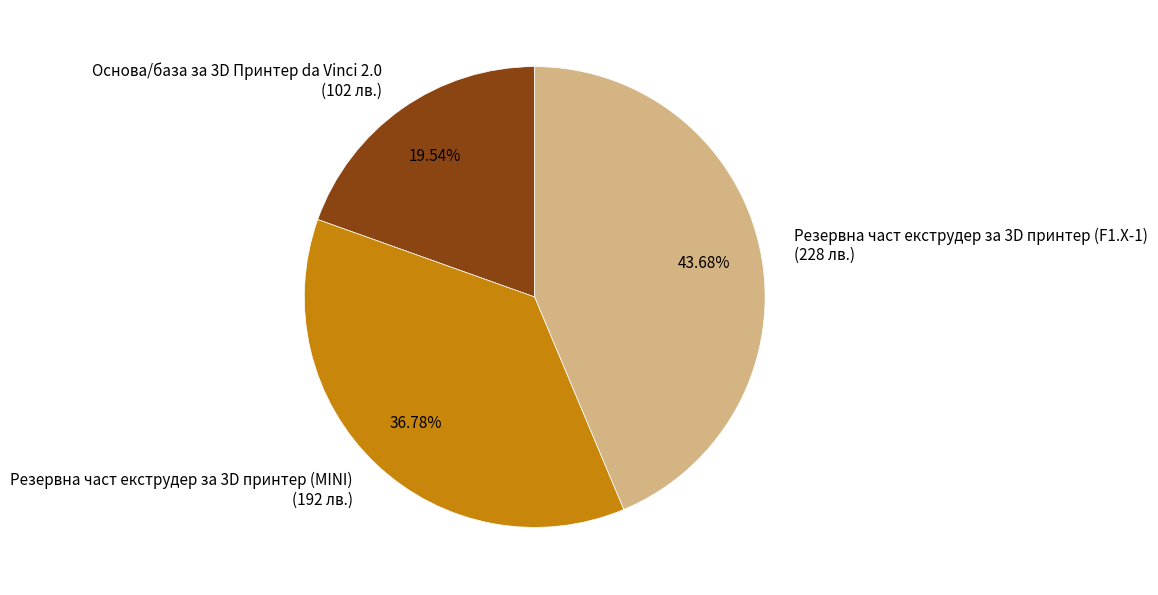

The Резервна част екструдер за 3D принтер (F1.X-1) slice represents 44% of the pie. True or false?

True